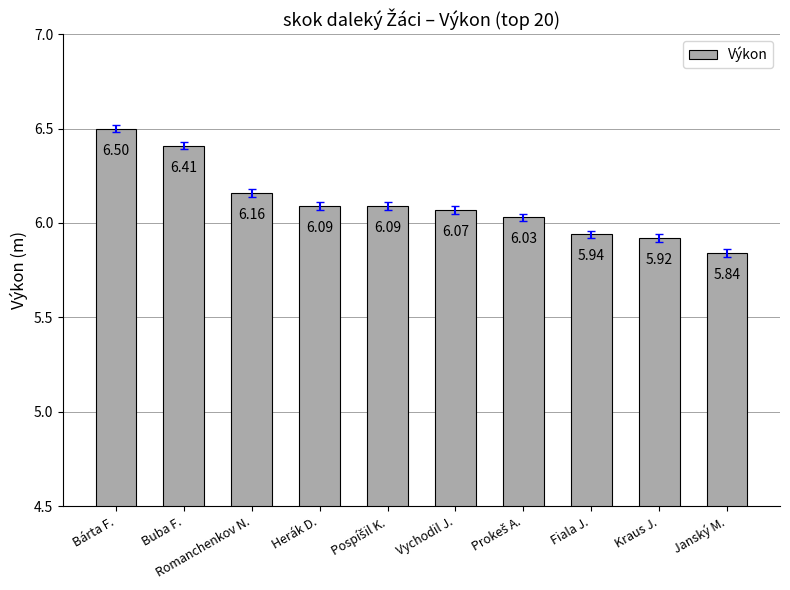

What is the label of the 3rd bar from the left?

Romanchenkov N.